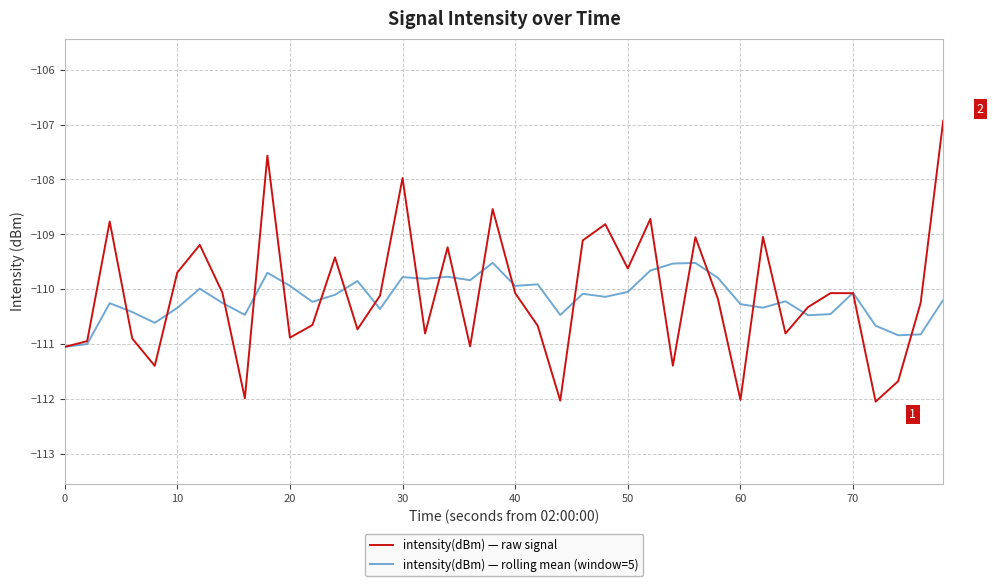

What is the maximum value shown in the chart?

-106.9